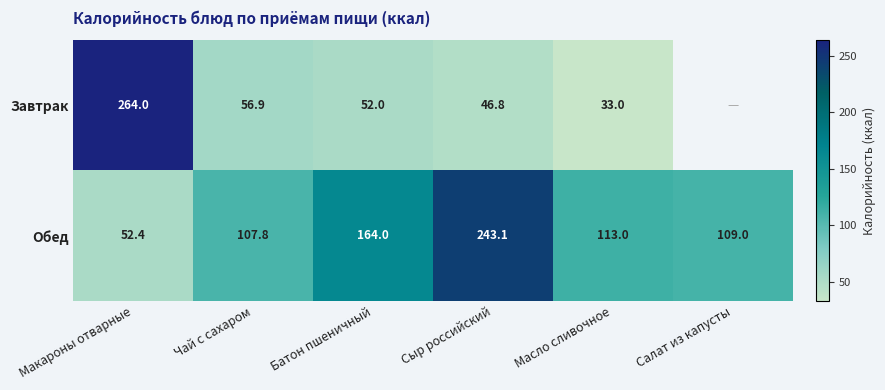

What is the total value across all series at Чай с сахаром?

164.7